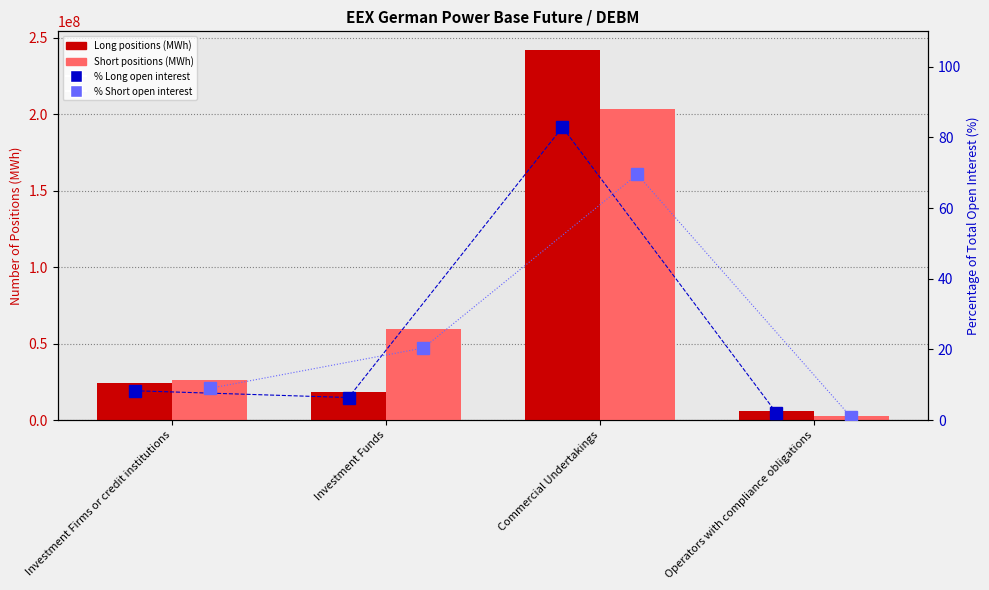

Between Investment Funds and Operators with compliance obligations, which series saw the biggest shift?

Short